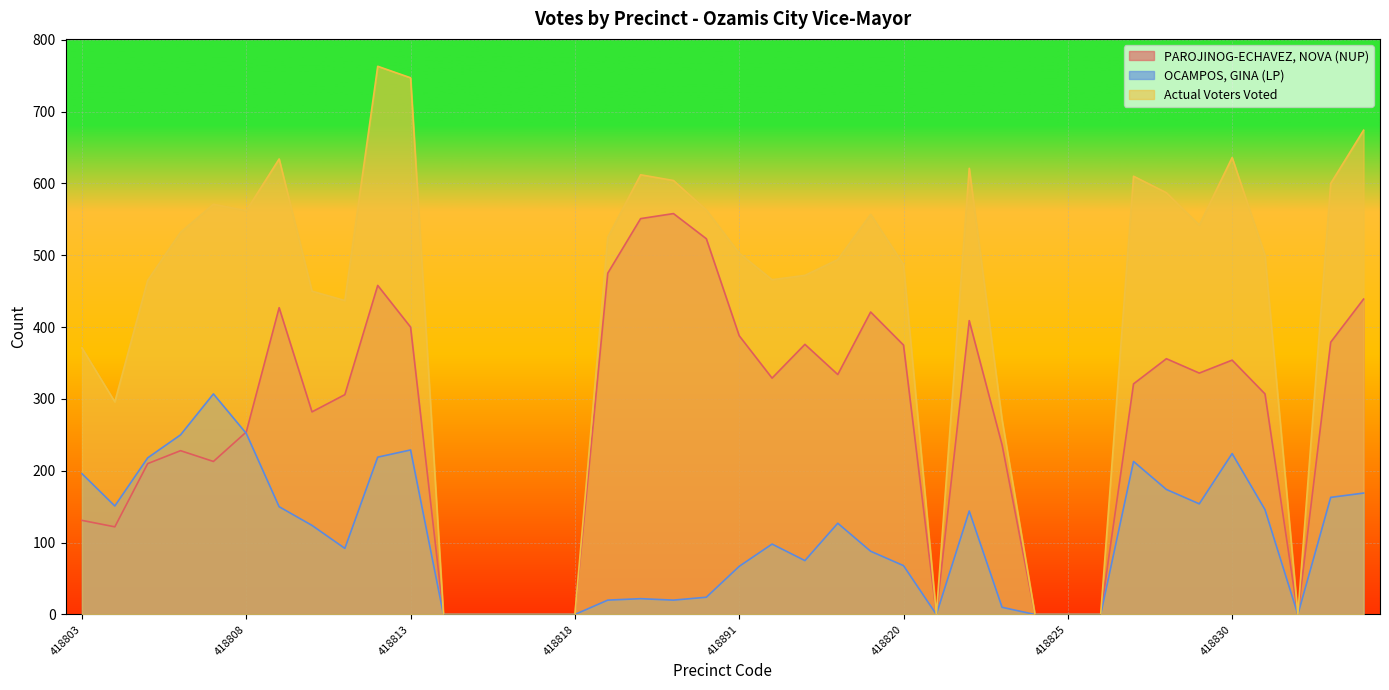

True or false: Actual Voters Voted and OCAMPOS, GINA (LP) intersect in this chart.

False